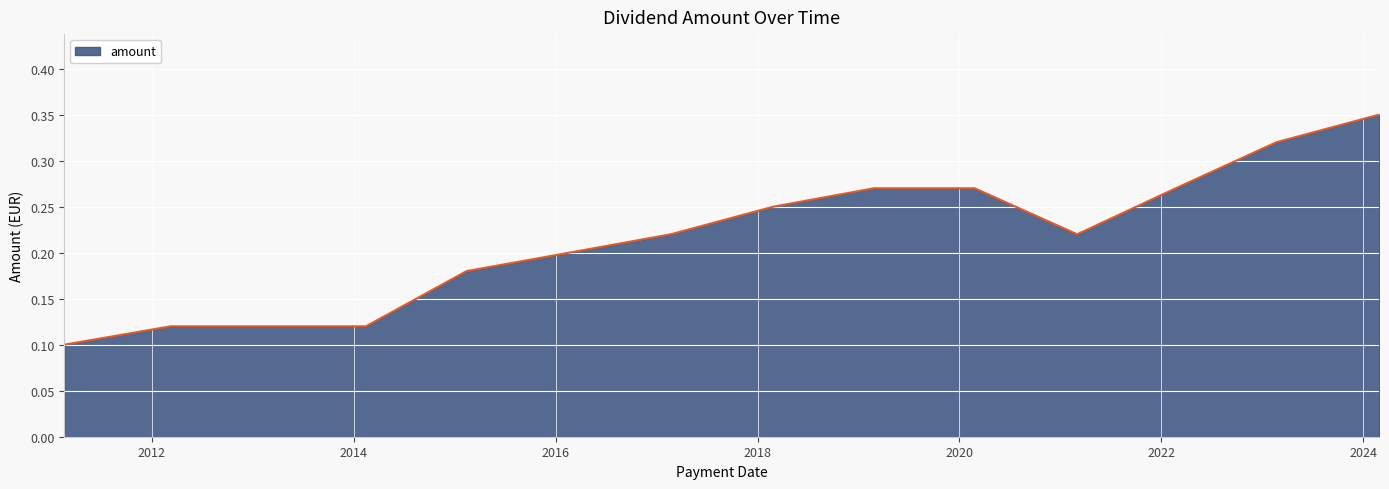

Which category has the lowest value across all series?

2011-02-18